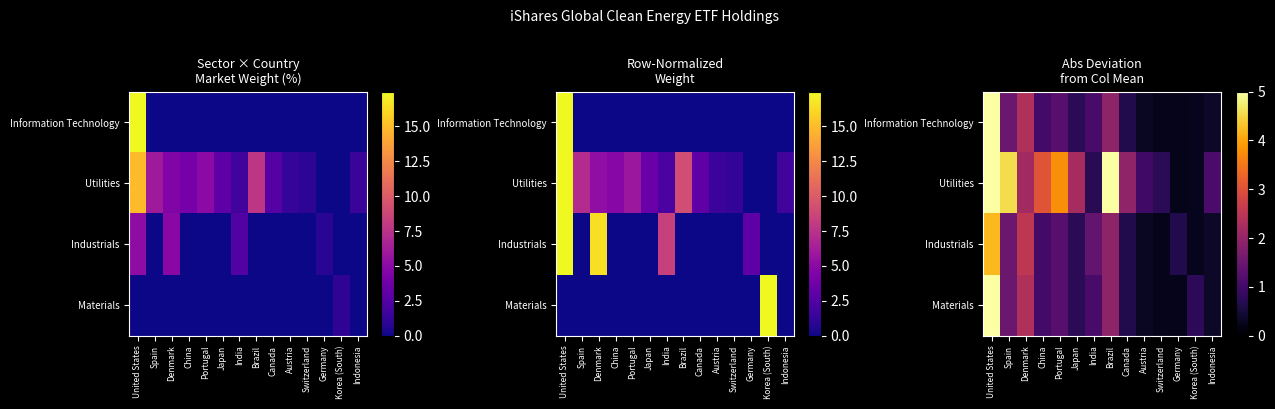

What is the spread (max minus min) of values at Japan?

1.5